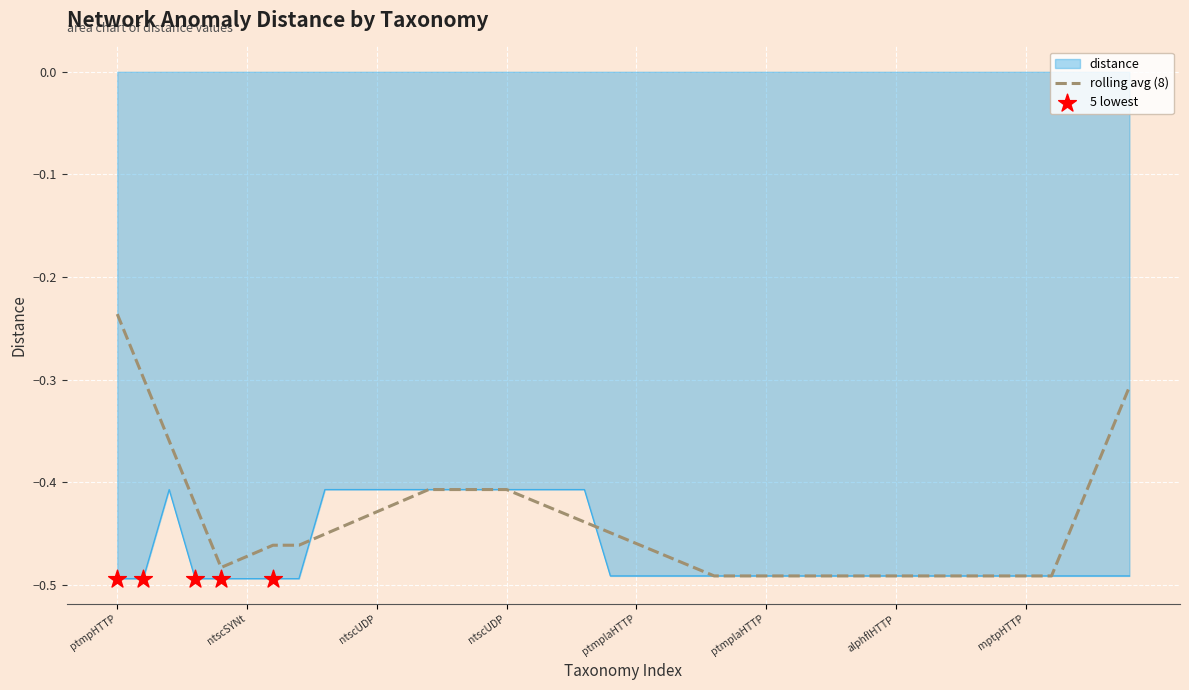

Which series has the widest spread of values?

rolling avg (8)